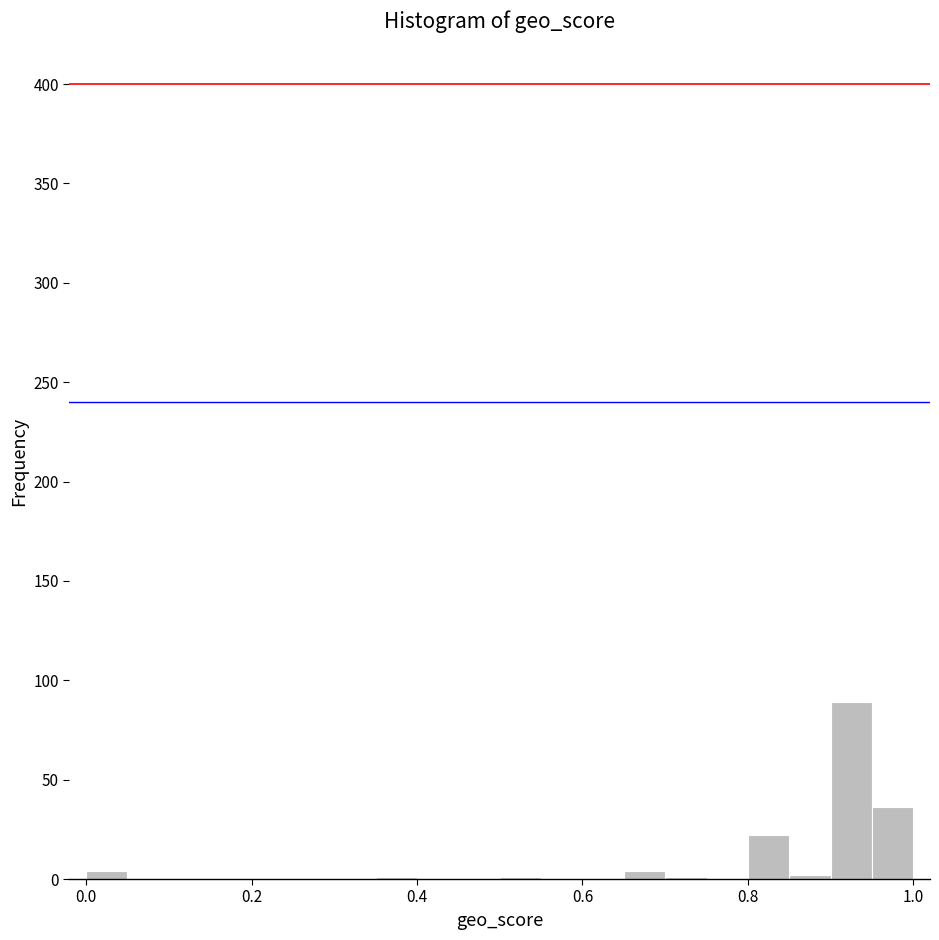

Around what value on the x-axis is the tallest bar? Give the approximate position of its centre, as read against the axis.

0.92